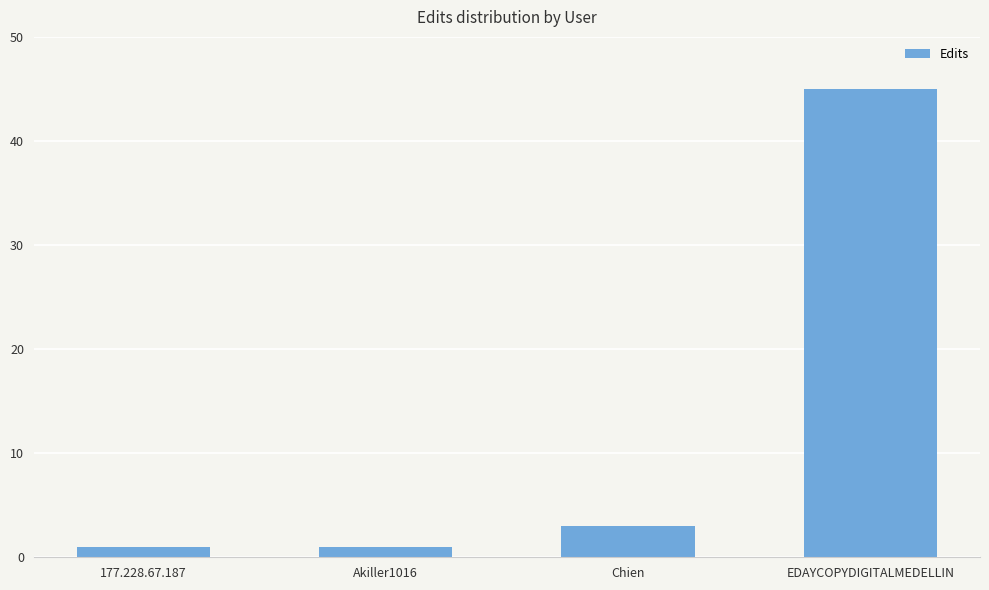

What position from the right is EDAYCOPYDIGITALMEDELLIN?

1